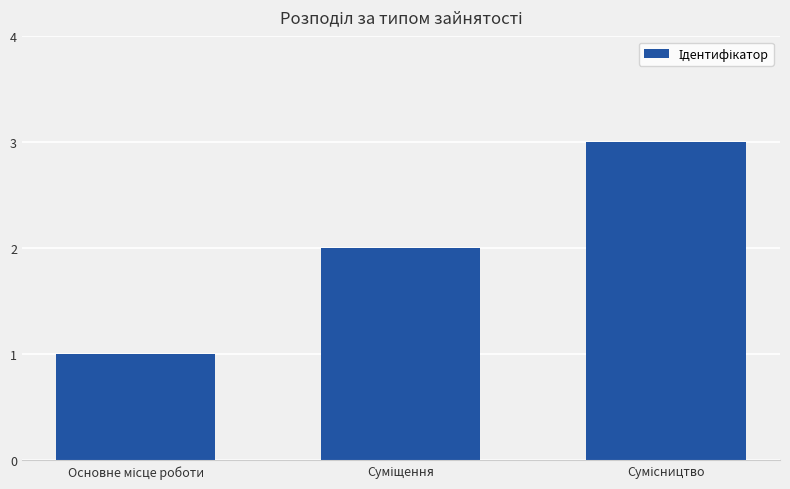

What is the sum of all values?

6